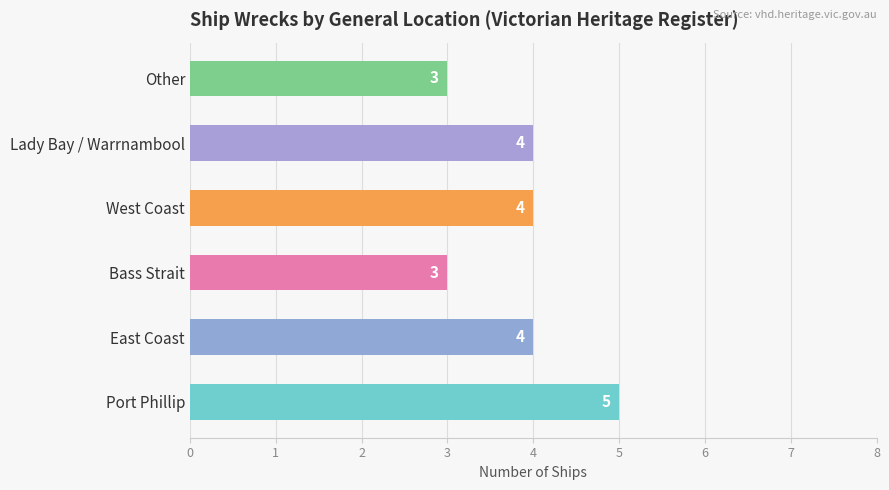

Read the value at Bass Strait.

3